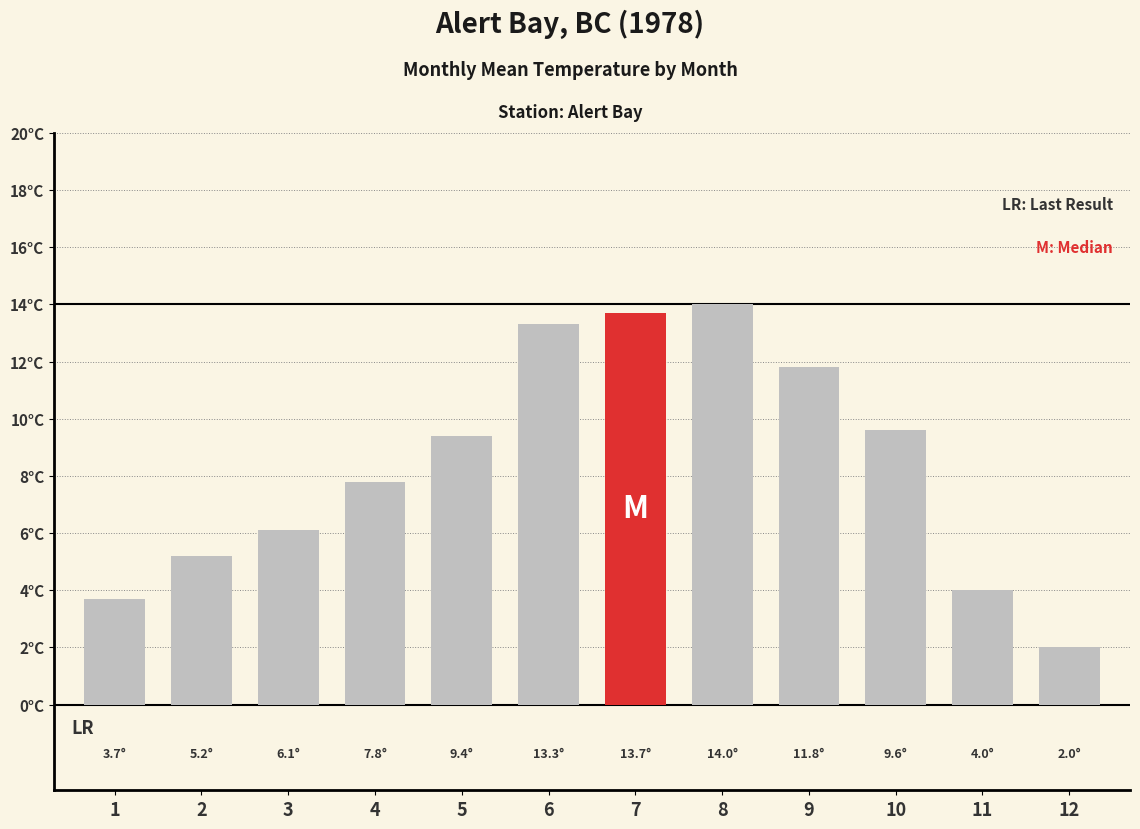

Rank the categories by value from lowest to highest.

12, 1, 11, 2, 3, 4, 5, 10, 9, 6, 7, 8